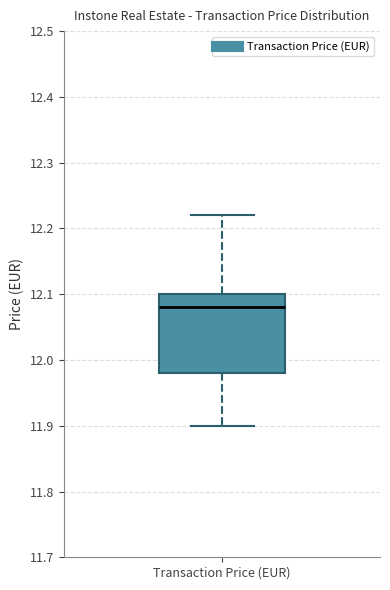

Transcribe this box plot: give where the median line is, the range the box spans, and where the two whiskers end, as read against the y-axis. The values are not printed on the chart, so give them approximately, as read against the axis.

median 12.08, box 11.98 to 12.10, whiskers 11.90 to 12.22